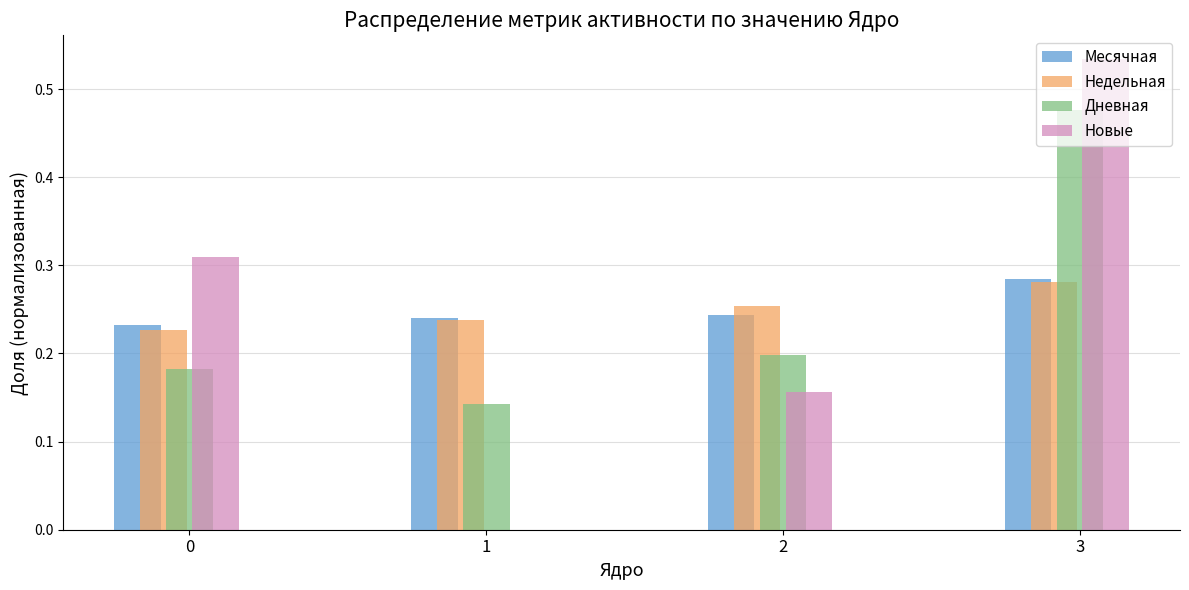

How many distinct data groups are displayed?

4